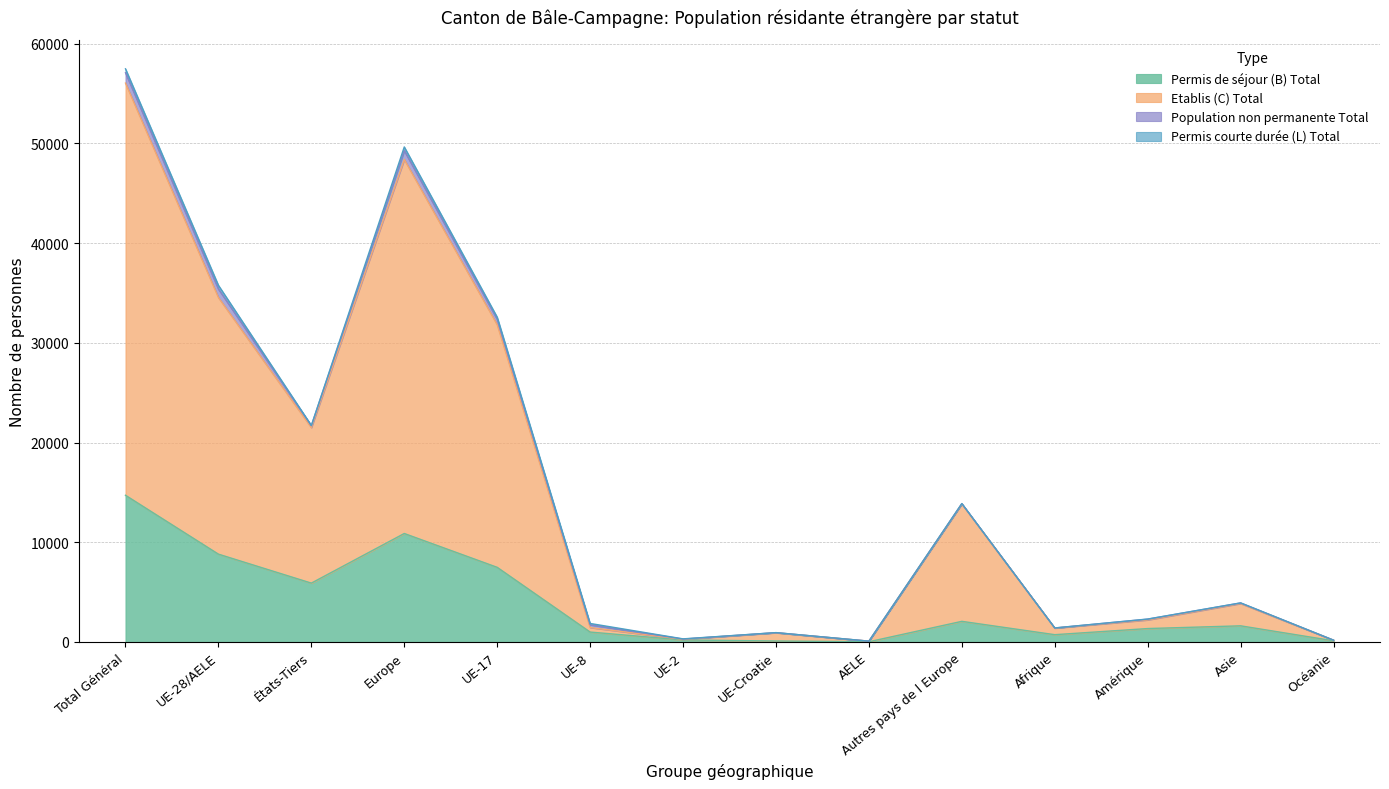

The Total pop permanente series shows 181 at Océanie. True or false?

True